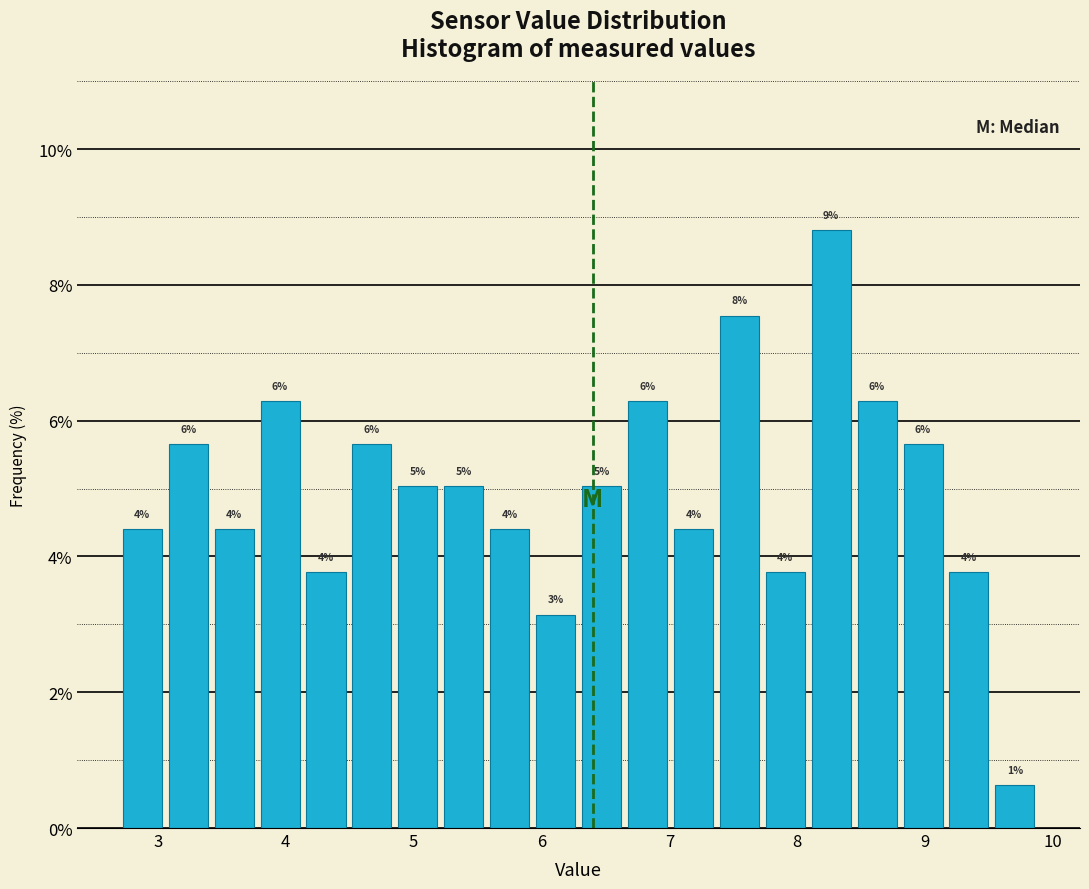

Around what value on the x-axis is the tallest bar? Give the approximate position of its centre, as read against the axis.

8.3